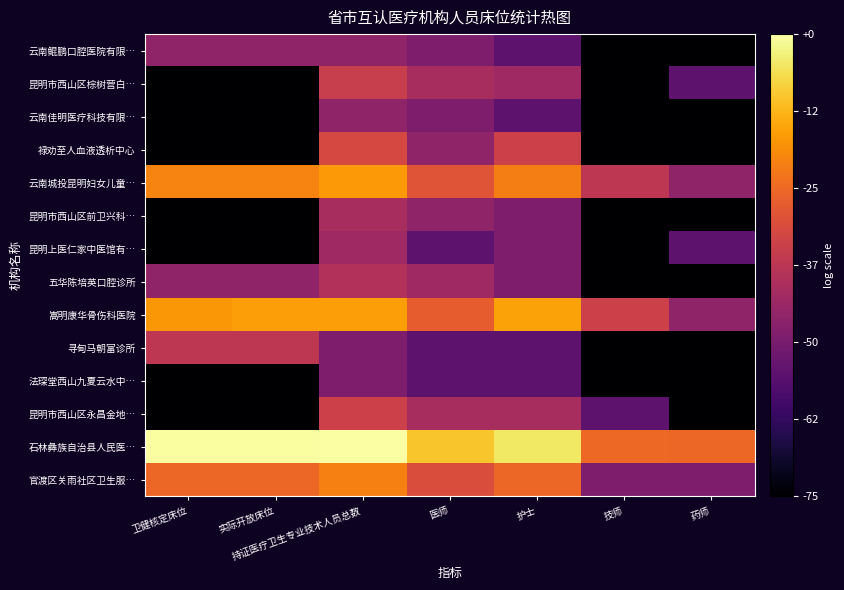

Reading left to right, list all the values displayed in this chart.

云南鲲鹏口腔医院有限…: 卫健核定床位=0.5	实际开放床位=0.5	持证医疗卫生专业技术人员总数=0.5	医师=0.3	护士=0.0	技师=-1.0	药师=-1.0
昆明市西山区棕树营白…: 卫健核定床位=-1.0	实际开放床位=-1.0	持证医疗卫生专业技术人员总数=1.0	医师=0.7	护士=0.6	技师=-1.0	药师=0.0
云南佳明医疗科技有限…: 卫健核定床位=-1.0	实际开放床位=-1.0	持证医疗卫生专业技术人员总数=0.5	医师=0.3	护士=0.0	技师=-1.0	药师=-1.0
禄劝至人血液透析中心: 卫健核定床位=-1.0	实际开放床位=-1.0	持证医疗卫生专业技术人员总数=1.1	医师=0.5	护士=1.0	技师=-1.0	药师=-1.0
云南城投昆明妇女儿童…: 卫健核定床位=1.7	实际开放床位=1.7	持证医疗卫生专业技术人员总数=1.9	医师=1.3	护士=1.7	技师=0.9	药师=0.5
昆明市西山区前卫兴科…: 卫健核定床位=-1.0	实际开放床位=-1.0	持证医疗卫生专业技术人员总数=0.7	医师=0.5	护士=0.3	技师=-1.0	药师=-1.0
昆明上医仁家中医馆有…: 卫健核定床位=-1.0	实际开放床位=-1.0	持证医疗卫生专业技术人员总数=0.6	医师=0.0	护士=0.3	技师=-1.0	药师=0.0
五华陈培英口腔诊所: 卫健核定床位=0.5	实际开放床位=0.5	持证医疗卫生专业技术人员总数=0.8	医师=0.6	护士=0.3	技师=-1.0	药师=-1.0
嵩明康华骨伤科医院: 卫健核定床位=1.9	实际开放床位=2.0	持证医疗卫生专业技术人员总数=1.9	医师=1.4	护士=2.0	技师=1.0	药师=0.5
寻甸马朝富诊所: 卫健核定床位=0.9	实际开放床位=0.9	持证医疗卫生专业技术人员总数=0.3	医师=0.0	护士=0.0	技师=-1.0	药师=-1.0
法琛堂西山九夏云水中…: 卫健核定床位=-1.0	实际开放床位=-1.0	持证医疗卫生专业技术人员总数=0.3	医师=0.0	护士=0.0	技师=-1.0	药师=-1.0
昆明市西山区永昌金地…: 卫健核定床位=-1.0	实际开放床位=-1.0	持证医疗卫生专业技术人员总数=1.0	医师=0.7	护士=0.7	技师=0.0	药师=-1.0
石林彝族自治县人民医…: 卫健核定床位=2.7	实际开放床位=2.7	持证医疗卫生专业技术人员总数=2.8	医师=2.2	护士=2.5	技师=1.5	药师=1.5
官渡区关雨社区卫生服…: 卫健核定床位=1.5	实际开放床位=1.5	持证医疗卫生专业技术人员总数=1.7	医师=1.2	护士=1.5	技师=0.3	药师=0.3